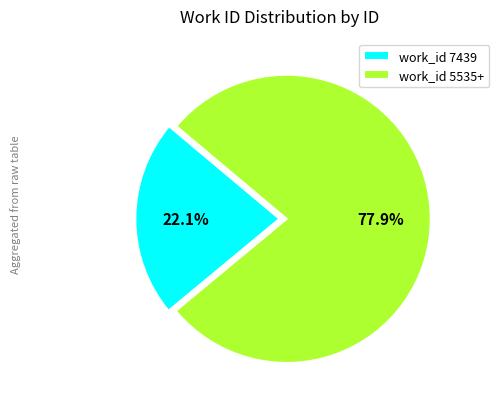

Count the number of slices in the pie.

2